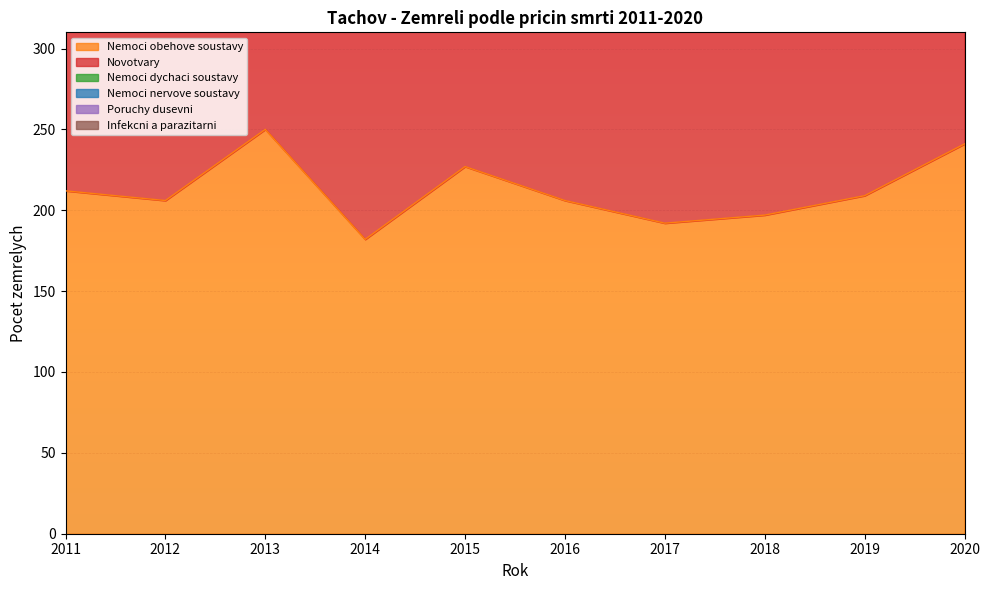

What is the sum of all Nemoci dychaci soustavy values?

377